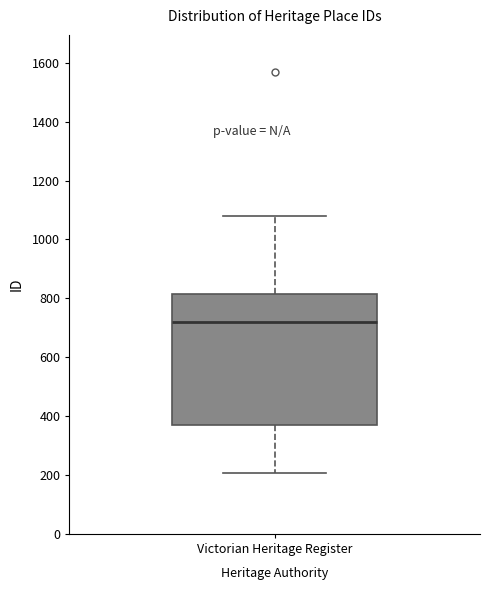

Read this box plot against the y-axis: the position of the median line, the range covered by the box, and the ends of both whiskers. The values are not printed on the chart, so give them approximately, as read against the axis.

median 720, box 360 to 820, whiskers 200 to 1080